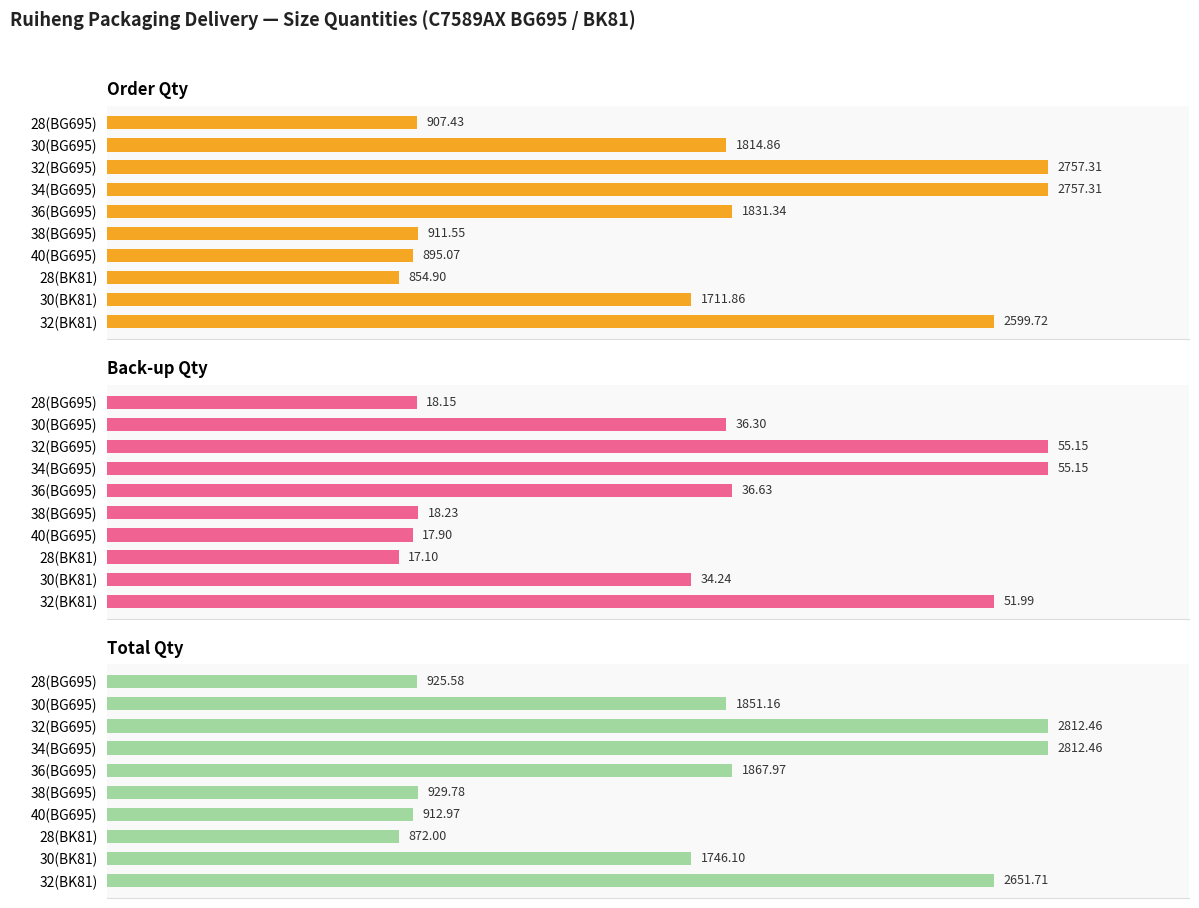

Reading right to left, list all the values displayed in this chart.

Order Qty: 2599.7	1711.9	854.9	895.1	911.5	1831.3	2757.3	2757.3	1814.9	907.4
Back-up Qty: 52.0	34.2	17.1	17.9	18.2	36.6	55.1	55.1	36.3	18.1
Total Qty: 2651.7	1746.1	872.0	913.0	929.8	1868.0	2812.5	2812.5	1851.2	925.6